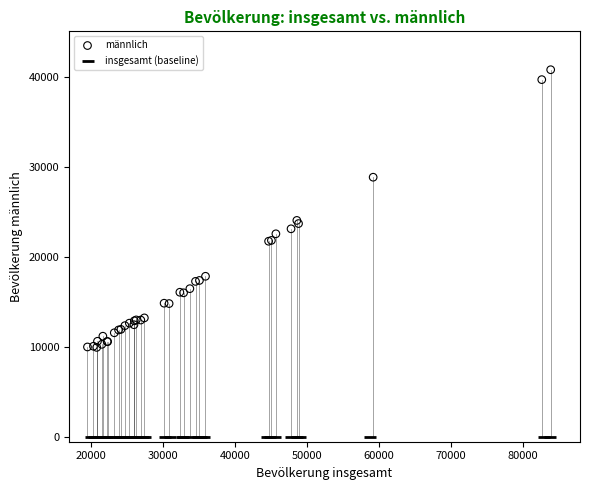

Which series contains the highest Y value?

männlich